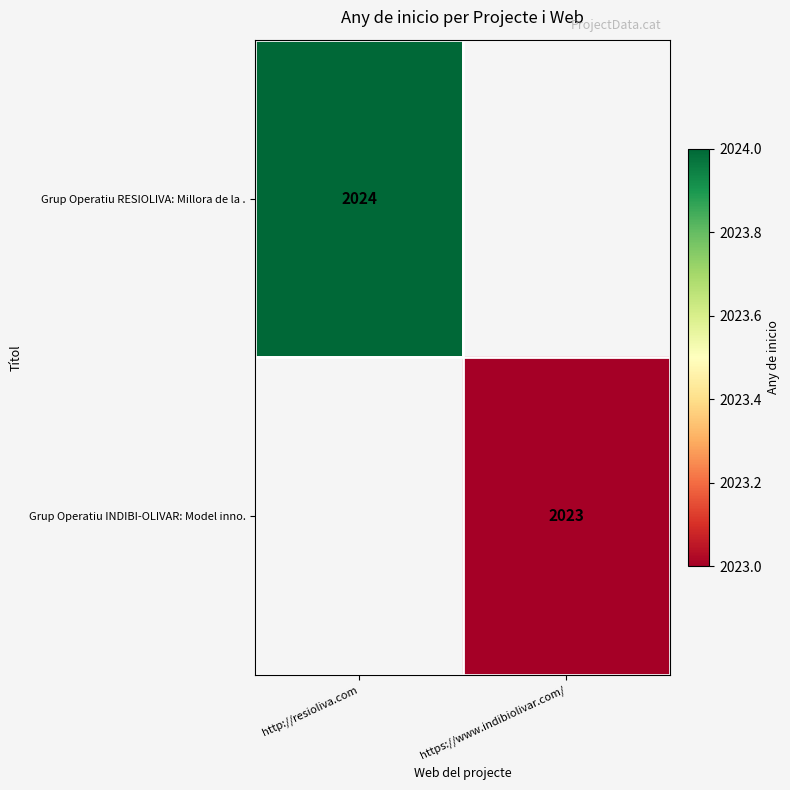

The Grup Operatiu RESIOLIVA: Millora de la . series shows 2024 at http://resioliva.com. True or false?

True